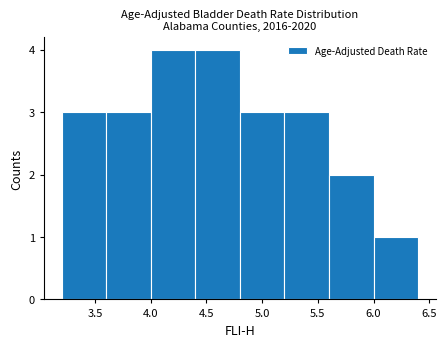

How tall is the bar that spans 5.2 to 5.6 on the x-axis? The values are not printed on the chart, so give them approximately, as read against the axis.

3